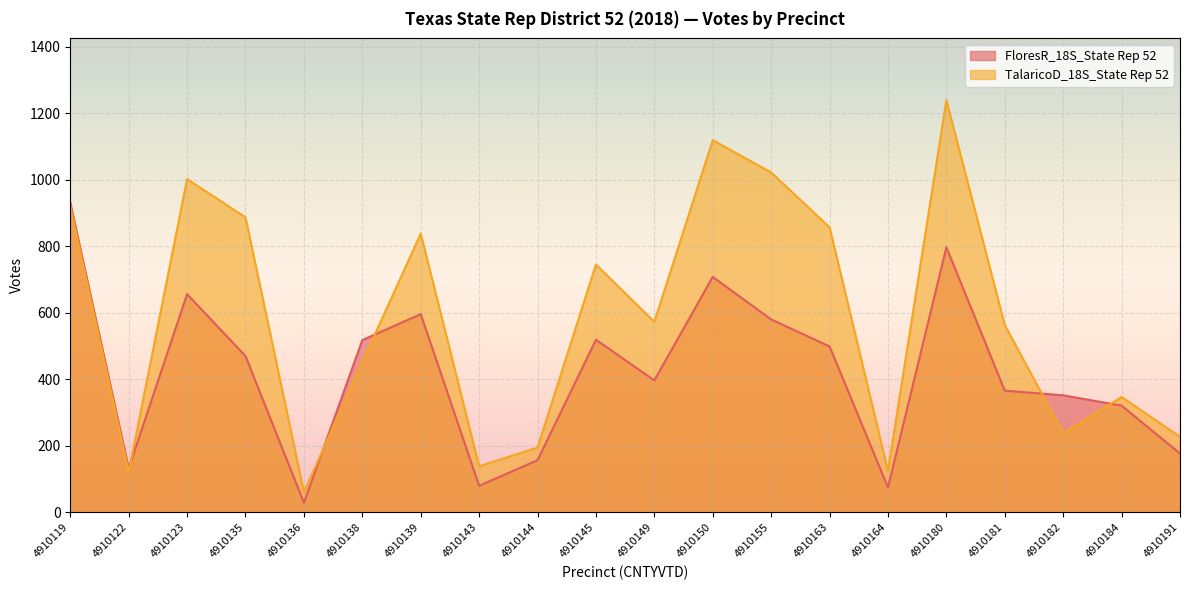

What are all the series names shown in the legend?

FloresR_18S_State Rep 52, TalaricoD_18S_State Rep 52